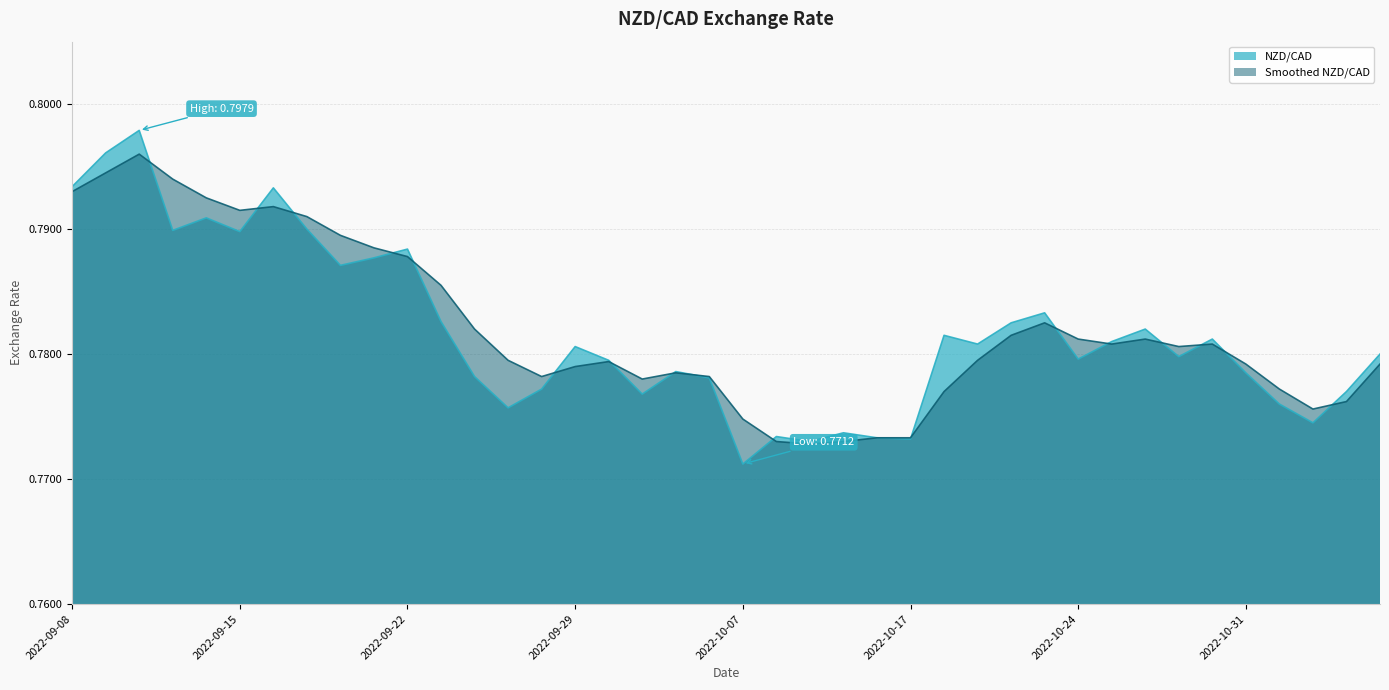

Which series has the largest range (max minus min)?

NZD/CAD